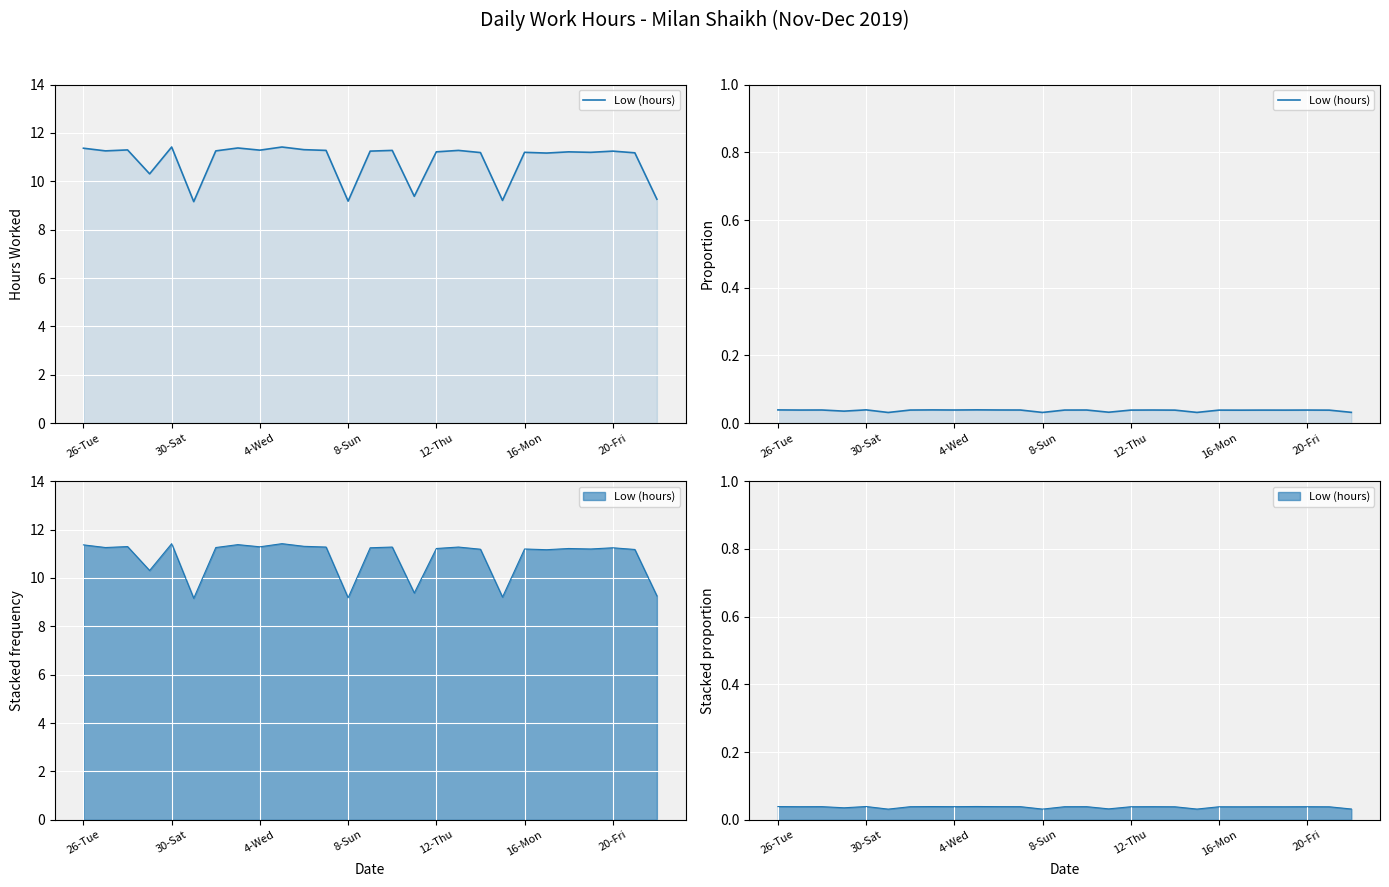

True or false: the data shows 0.0 at 15.

False